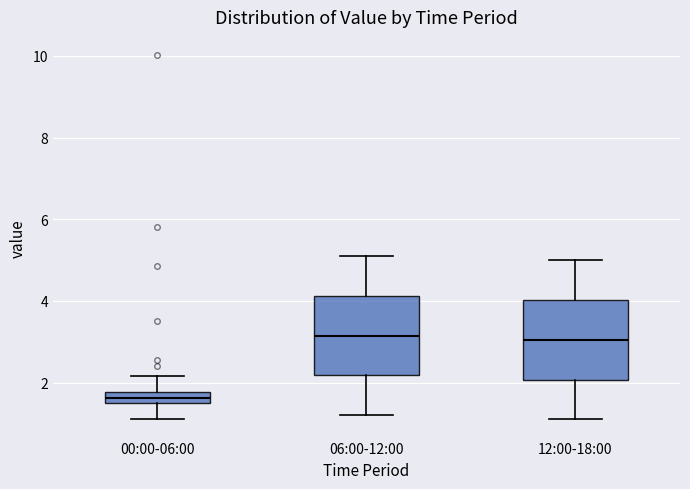

Where is the lower edge of the box for 00:00-06:00 on the y-axis? The values are not printed on the chart, so give them approximately, as read against the axis.

1.4